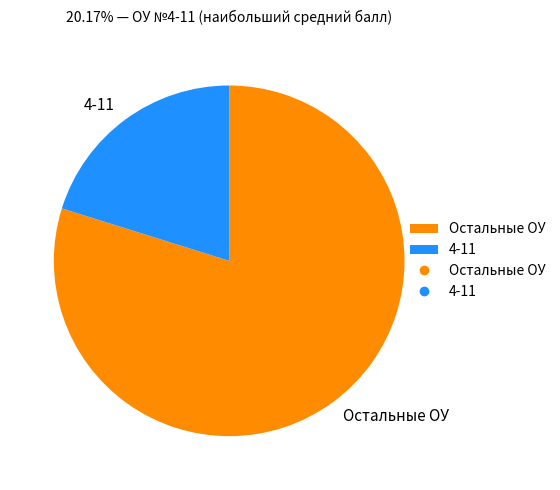

True or false: 4-11 accounts for 6% of the total.

False